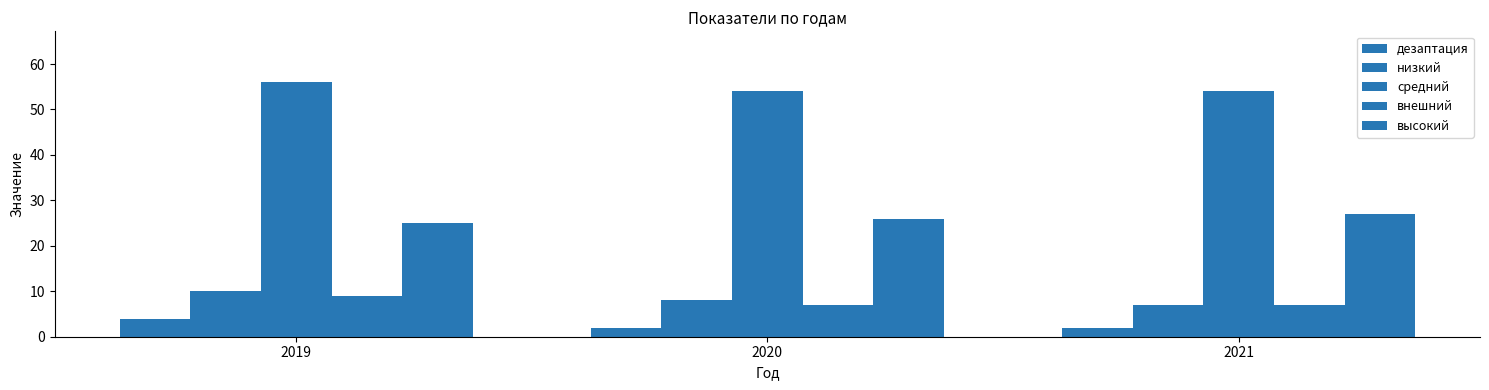

What is the spread (max minus min) of values at 2019?

52